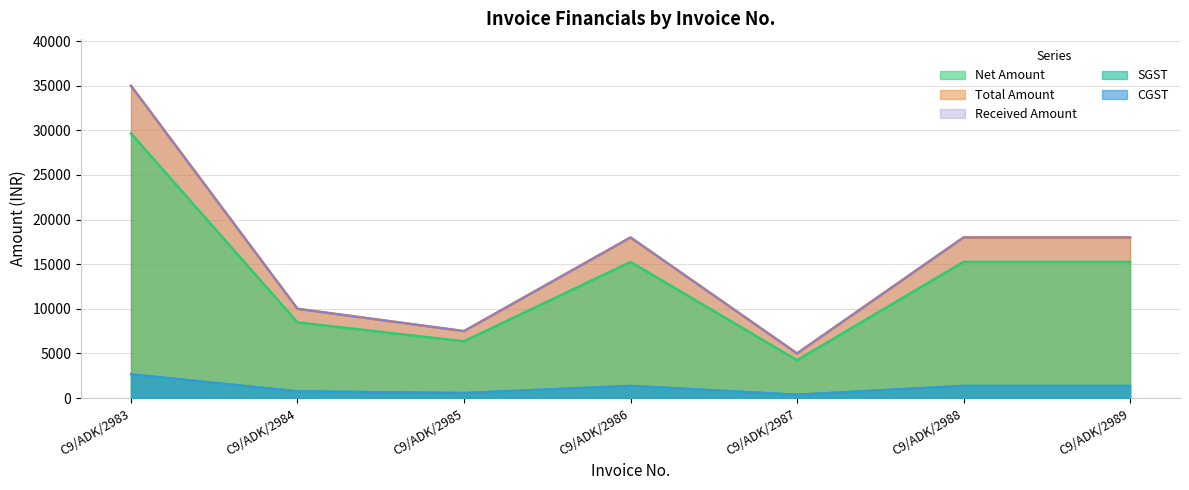

How many values in the SGST series exceed 1372?

4